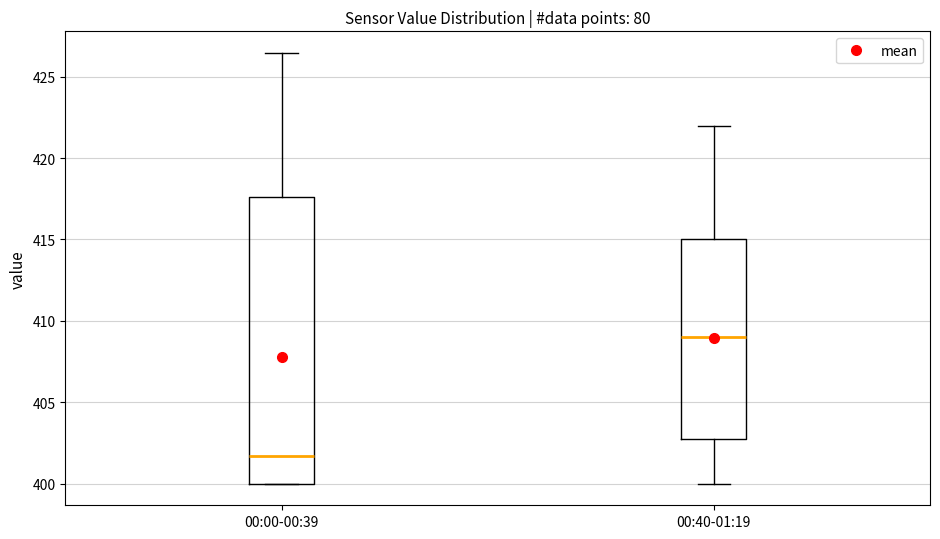

Which box is the tallest, from its lower edge to its upper edge?

00:00-00:39